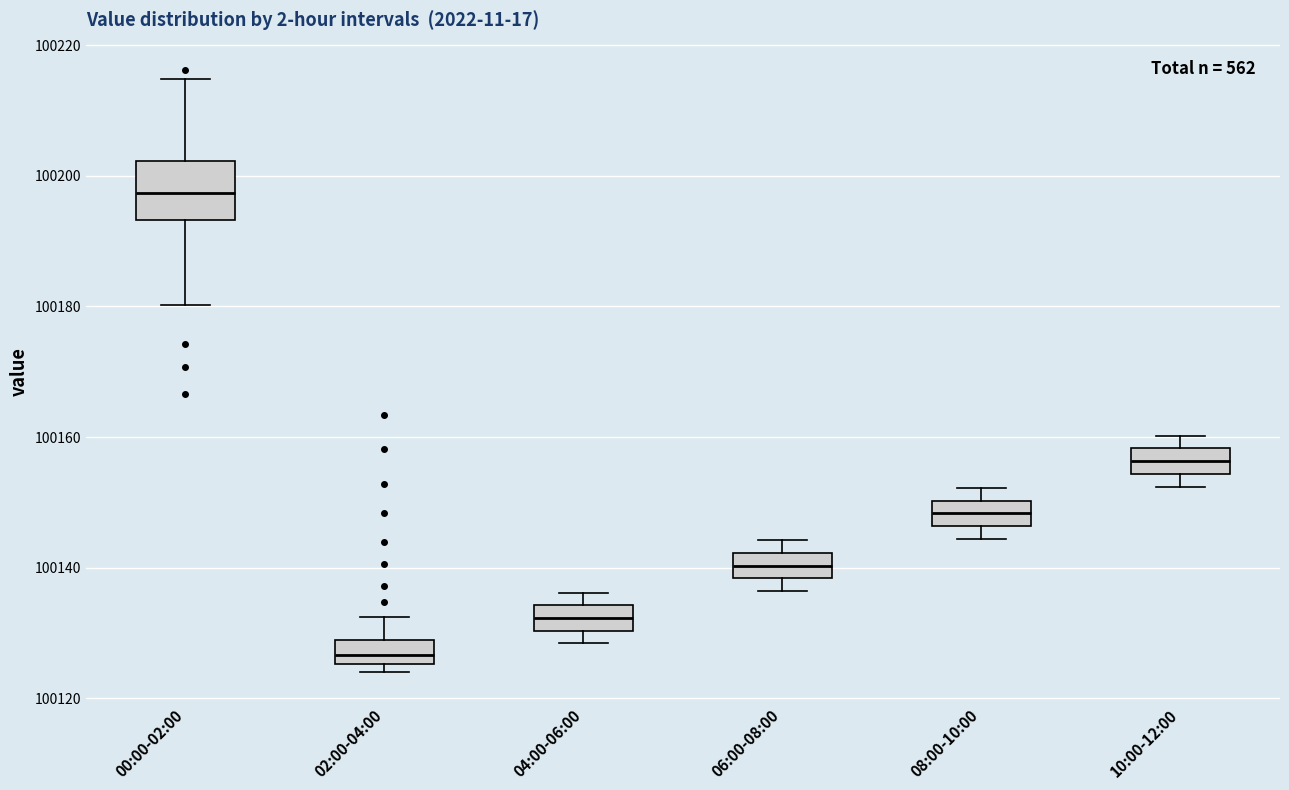

Comparing the boxes themselves (not the whiskers), which one is the tallest?

00:00-02:00